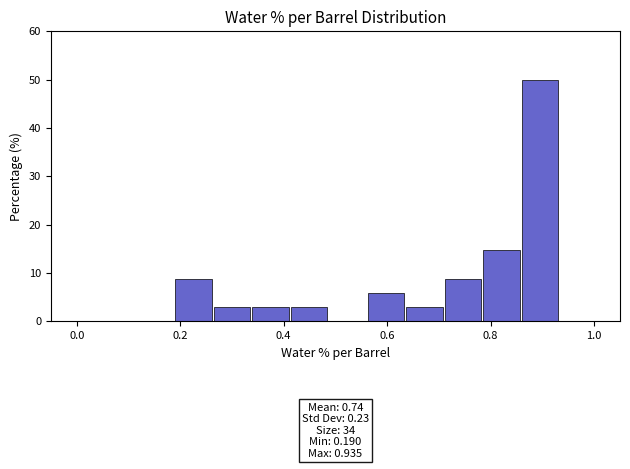

Around what value on the x-axis is the tallest bar? Give the approximate position of its centre, as read against the axis.

0.90